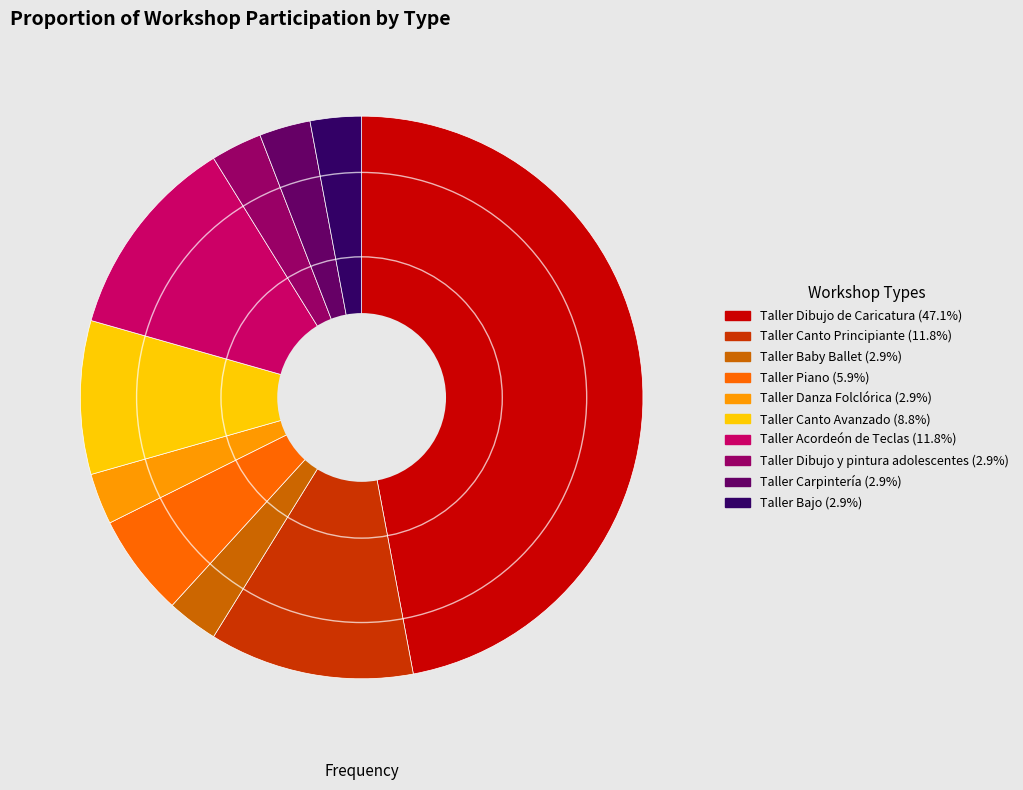

Combined, do Taller Acordeón de Teclas (11.8%) and Taller Canto Avanzado (8.8%) account for over 50%?

No